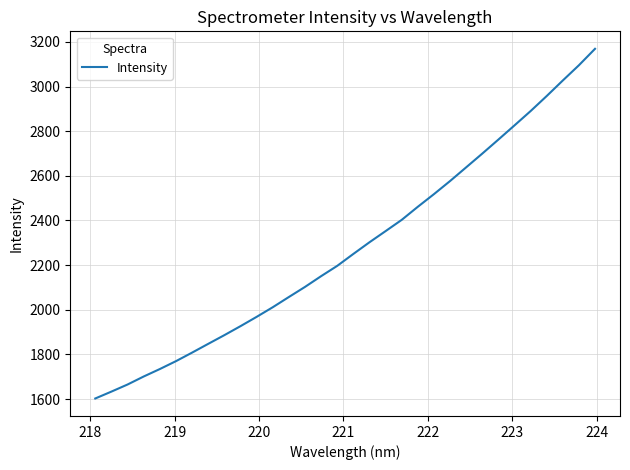

What is the maximum value shown in the chart?

3168.9